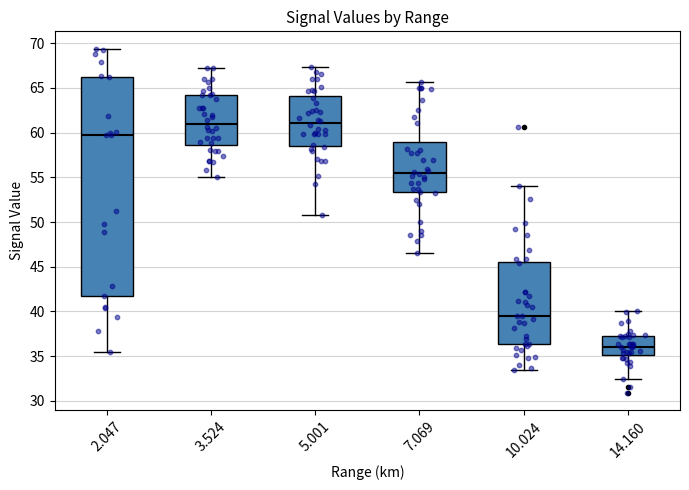

Comparing the boxes themselves (not the whiskers), which one is the tallest?

2.047